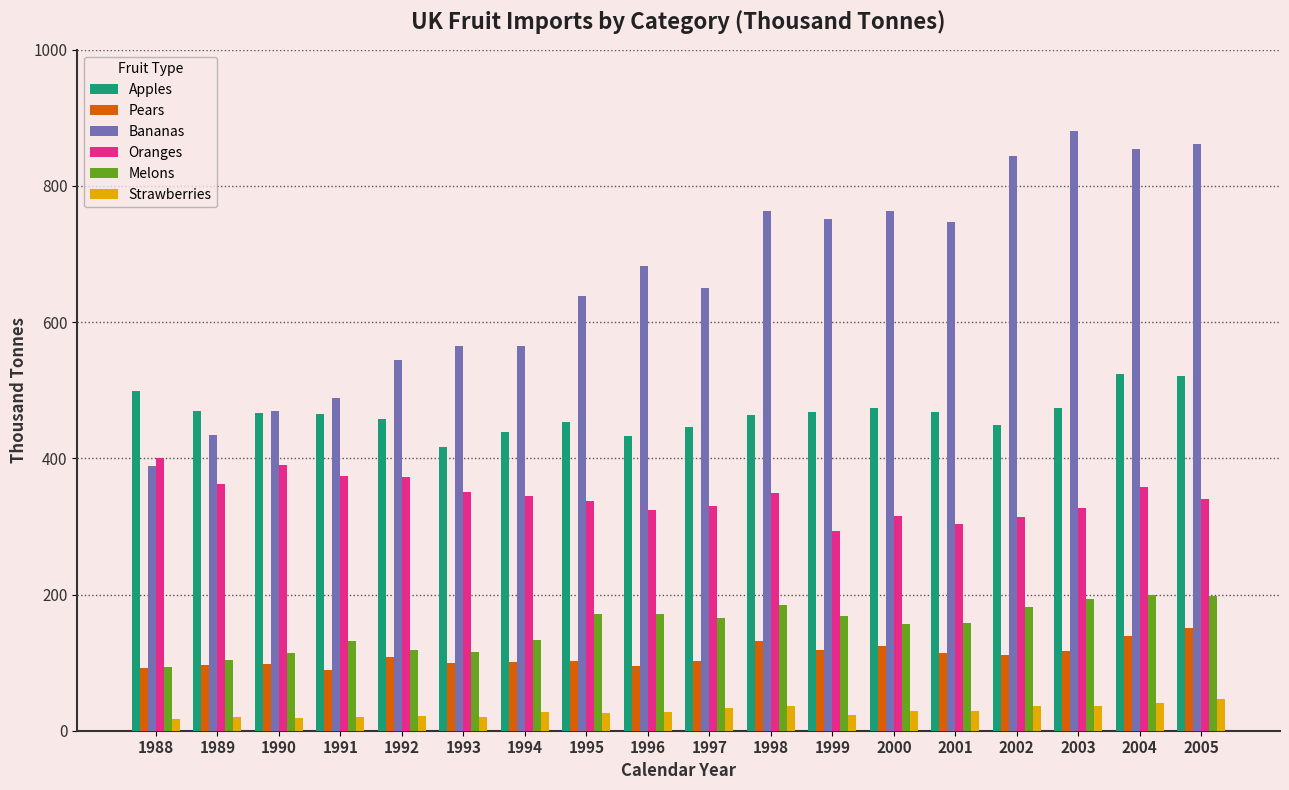

List the series in order of their peak value, lowest first.

Strawberries, Pears, Melons, Oranges, Apples, Bananas